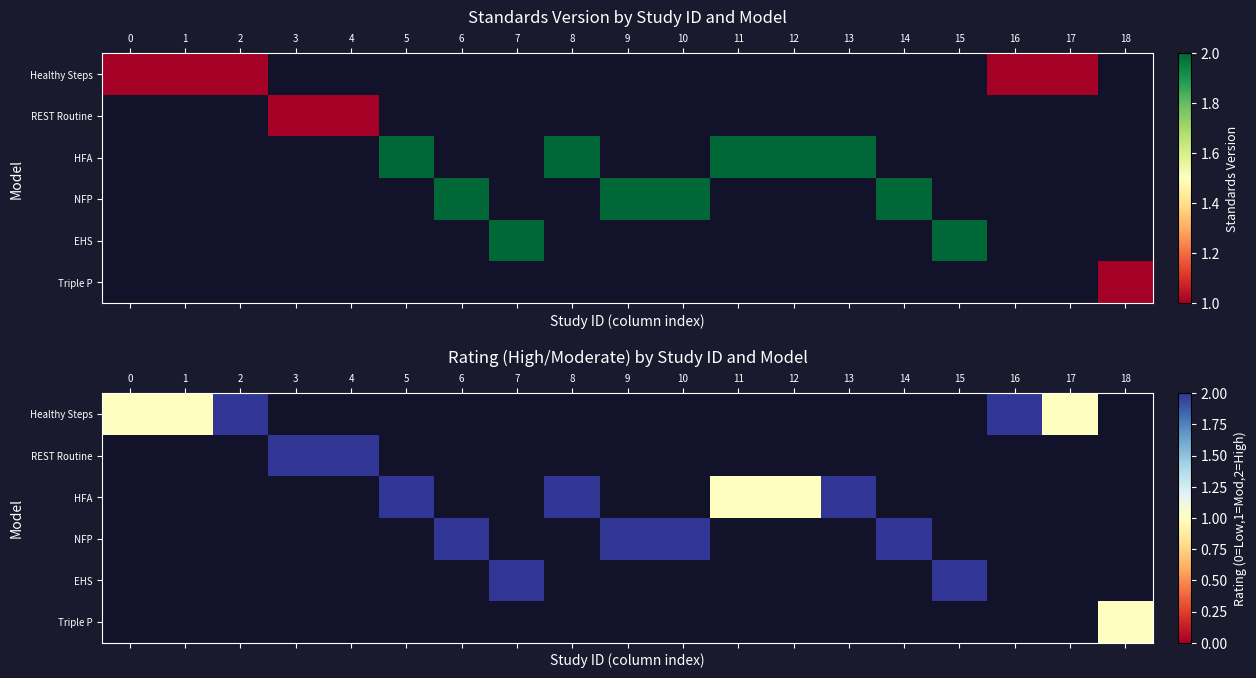

Which has a higher value, 11 or 12?

12